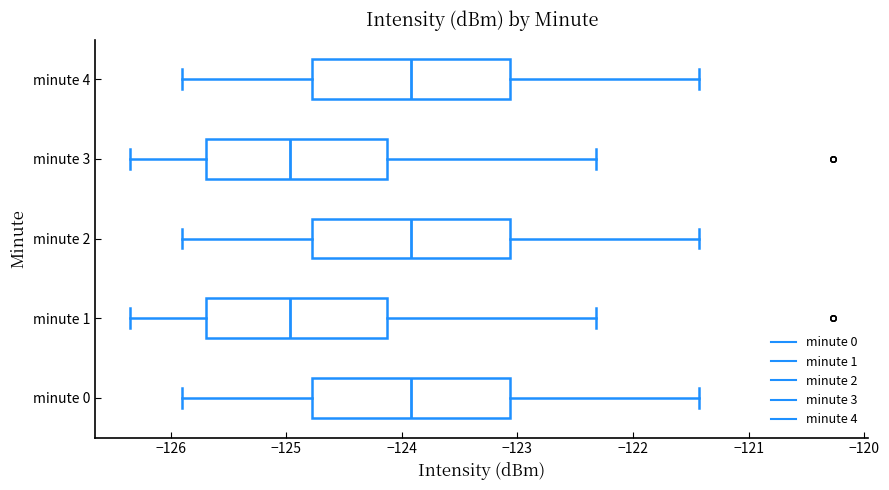

Where is the left edge of the box for minute 1 on the x-axis? The values are not printed on the chart, so give them approximately, as read against the axis.

-125.7